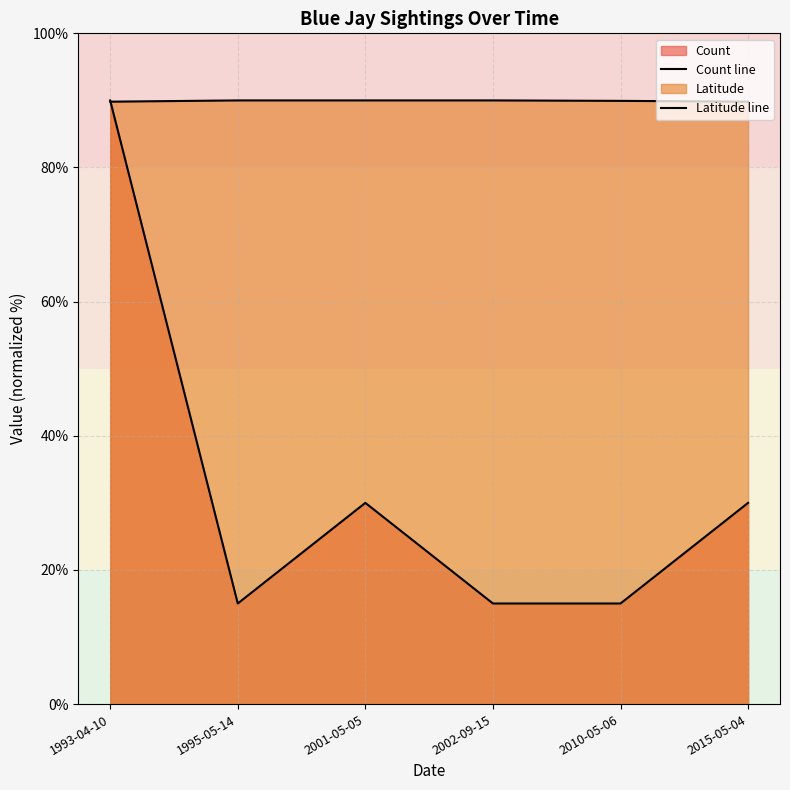

Rank the series at 1995-05-14 from lowest to highest value.

Count line, Latitude line